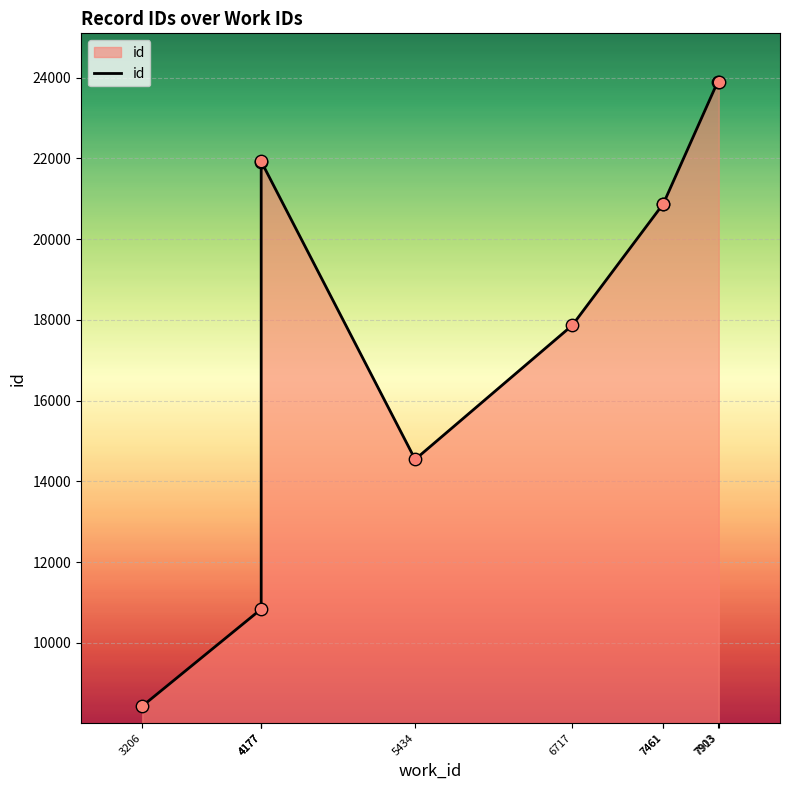

What is the change in value from 4177 to 7903?

+1965